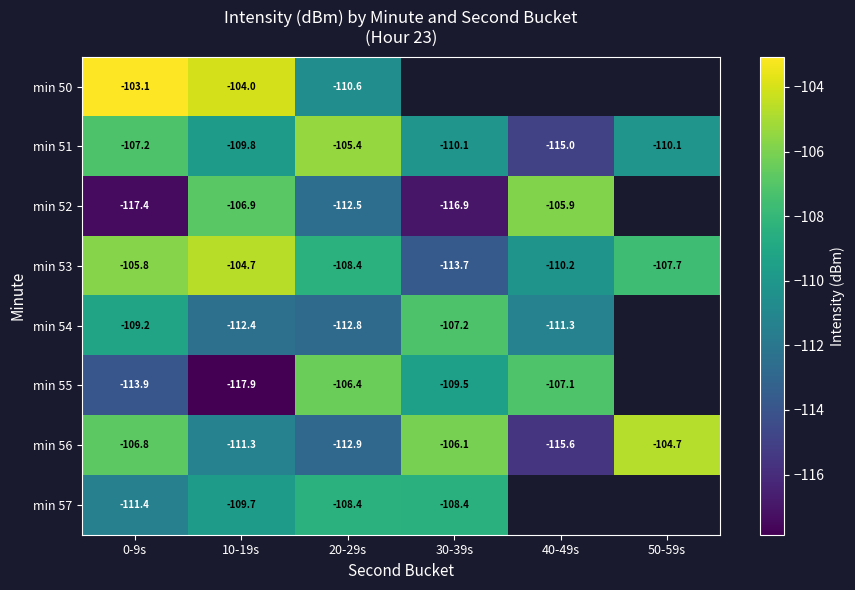

How many data points in min 57 are less than -108?

4